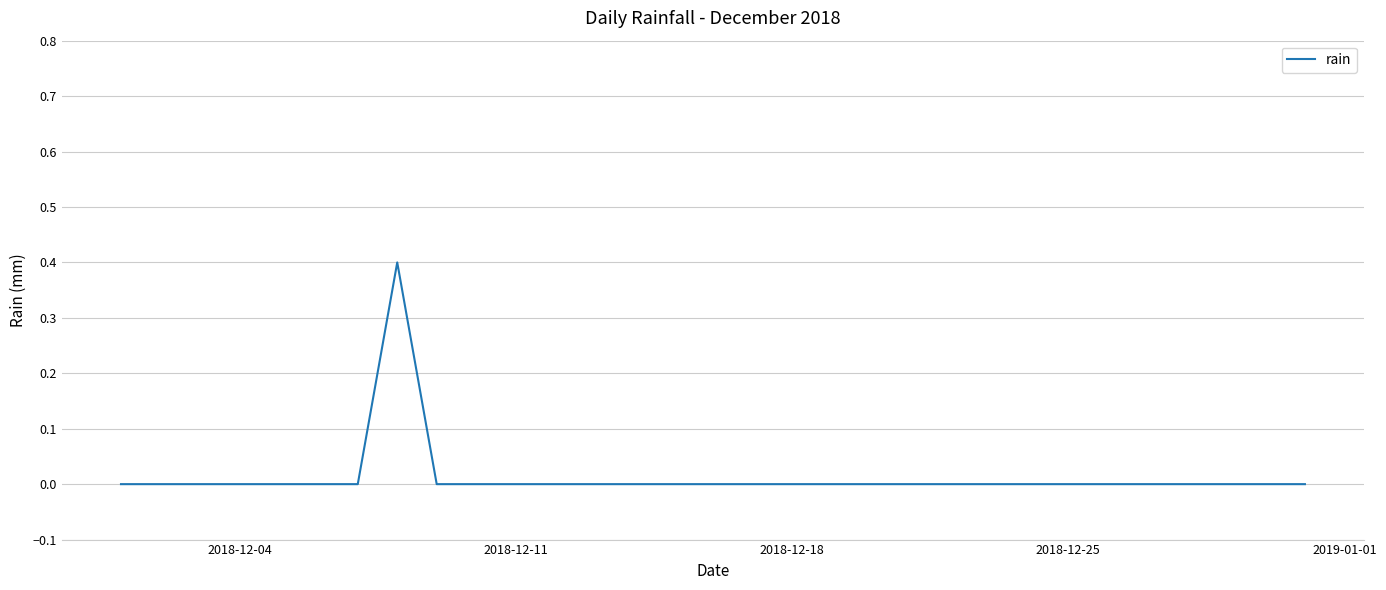

What is the greatest value displayed?

0.4